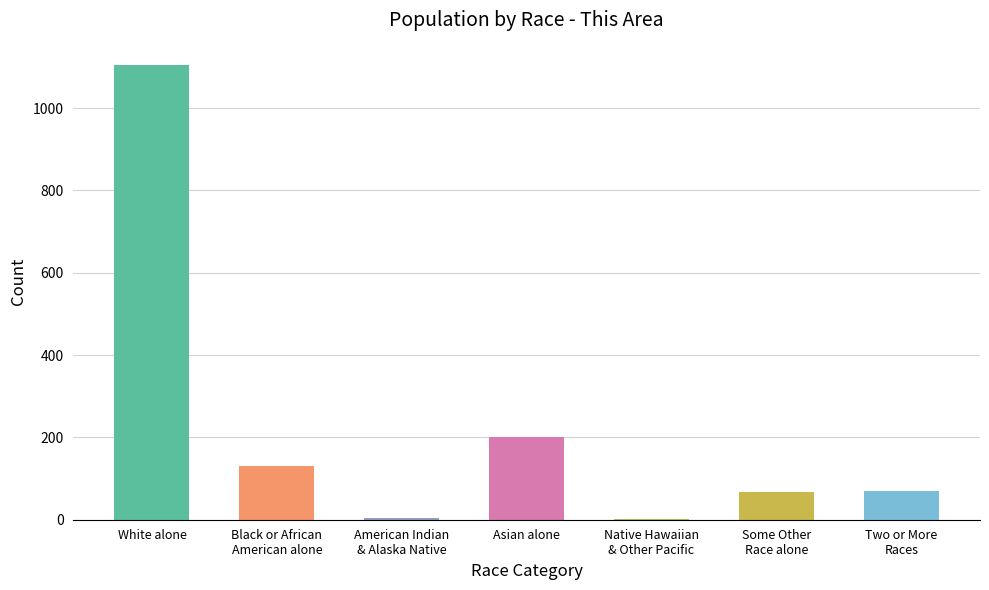

What is the greatest value displayed?

1104